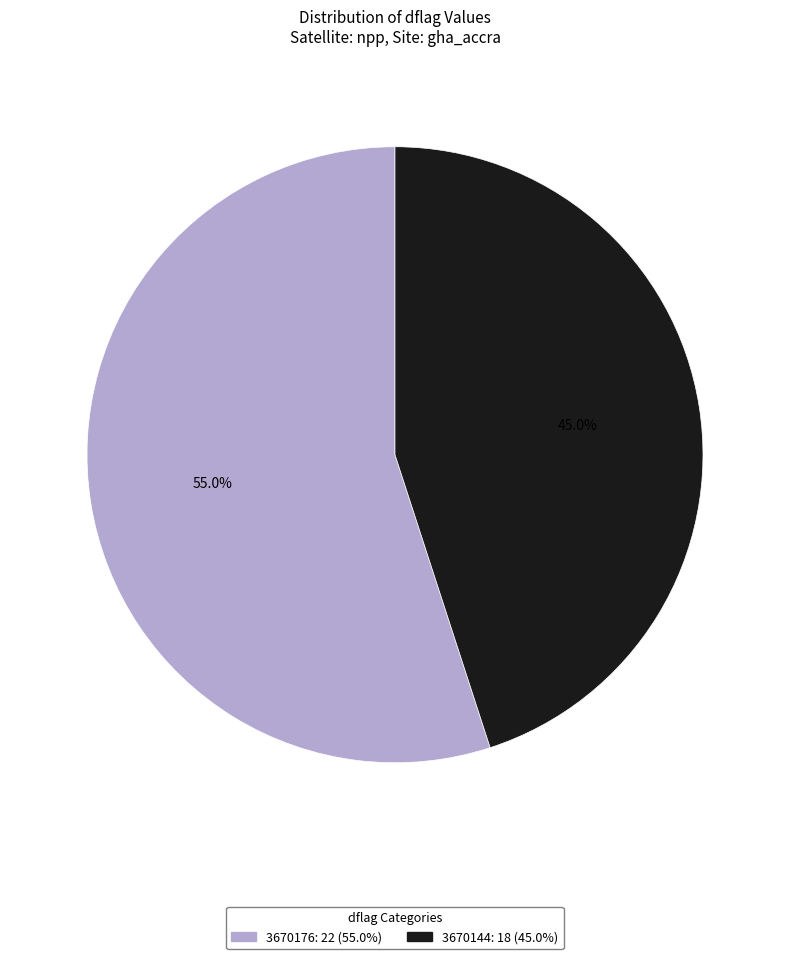

Which slice is the smallest?

3670144